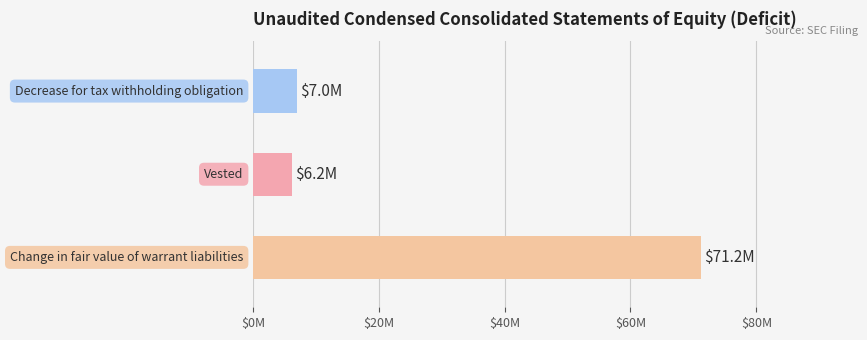

What is the difference between the second highest and minimum values?

0.8